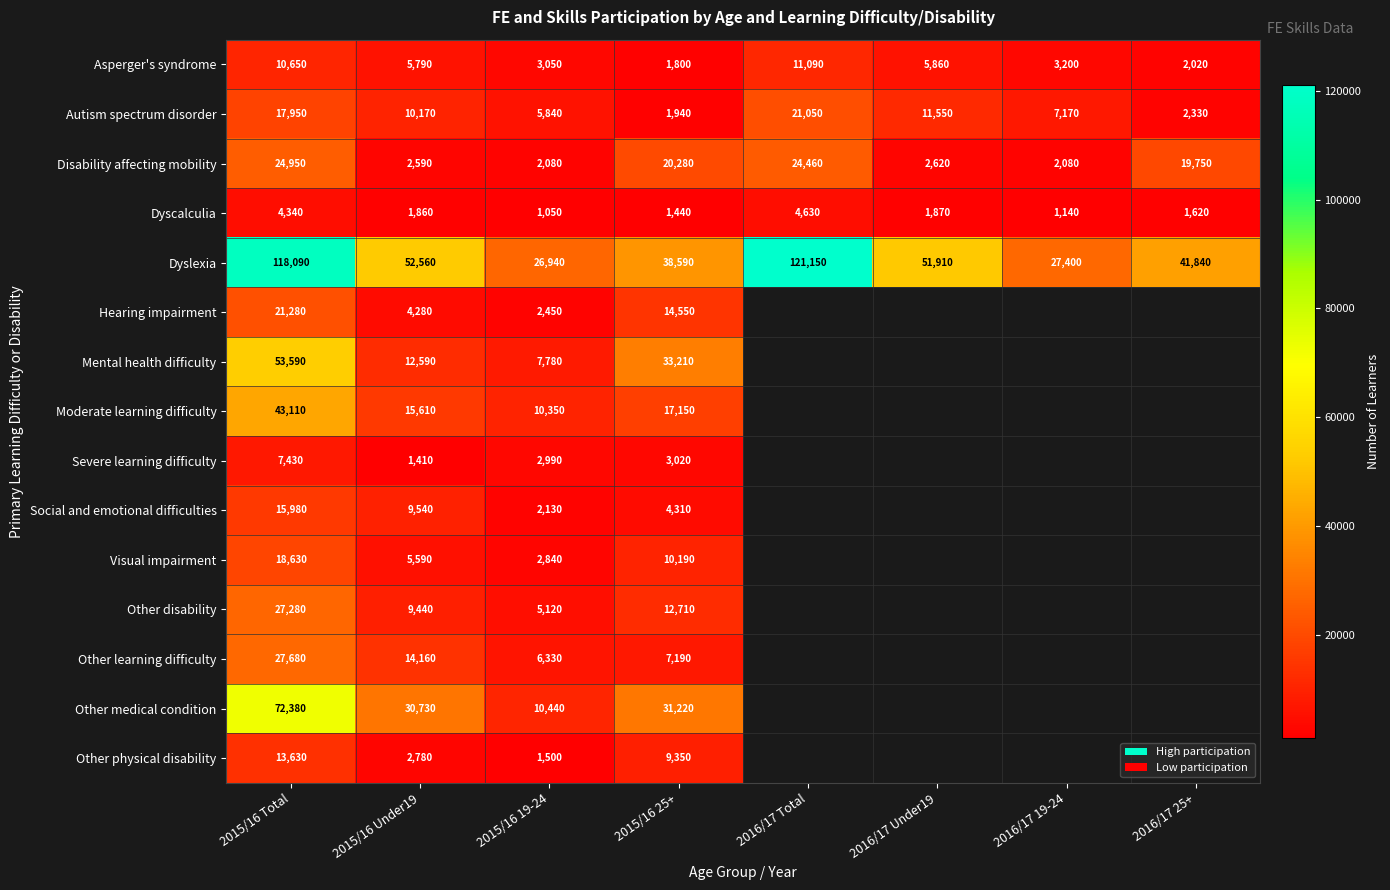

Which has a higher value, 2015/16 Under19 or 2015/16 25+?

2015/16 Under19